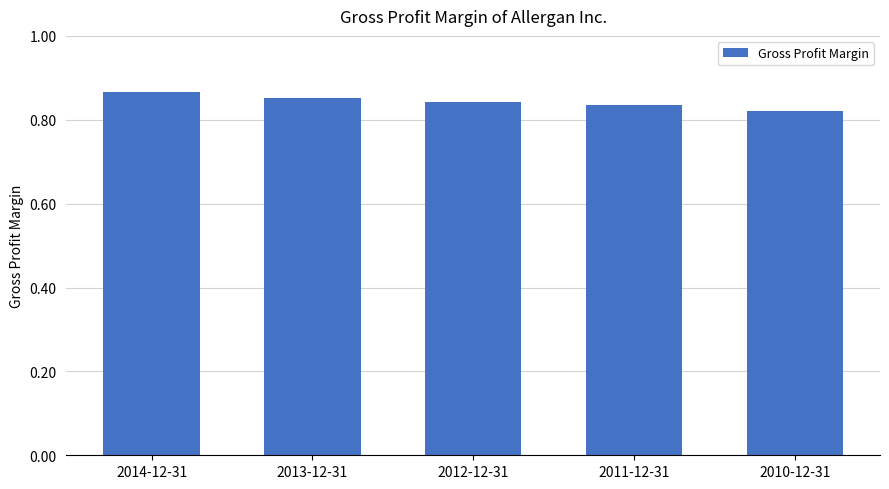

Count the number of data series in this chart.

1